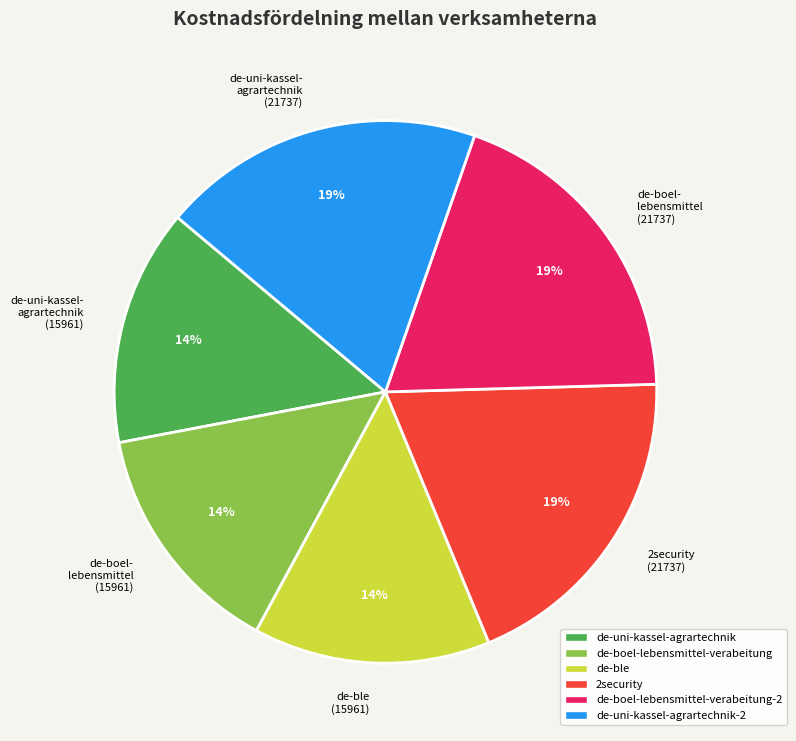

To the nearest percent, what is the difference between the largest and smallest slice percentages?

5%